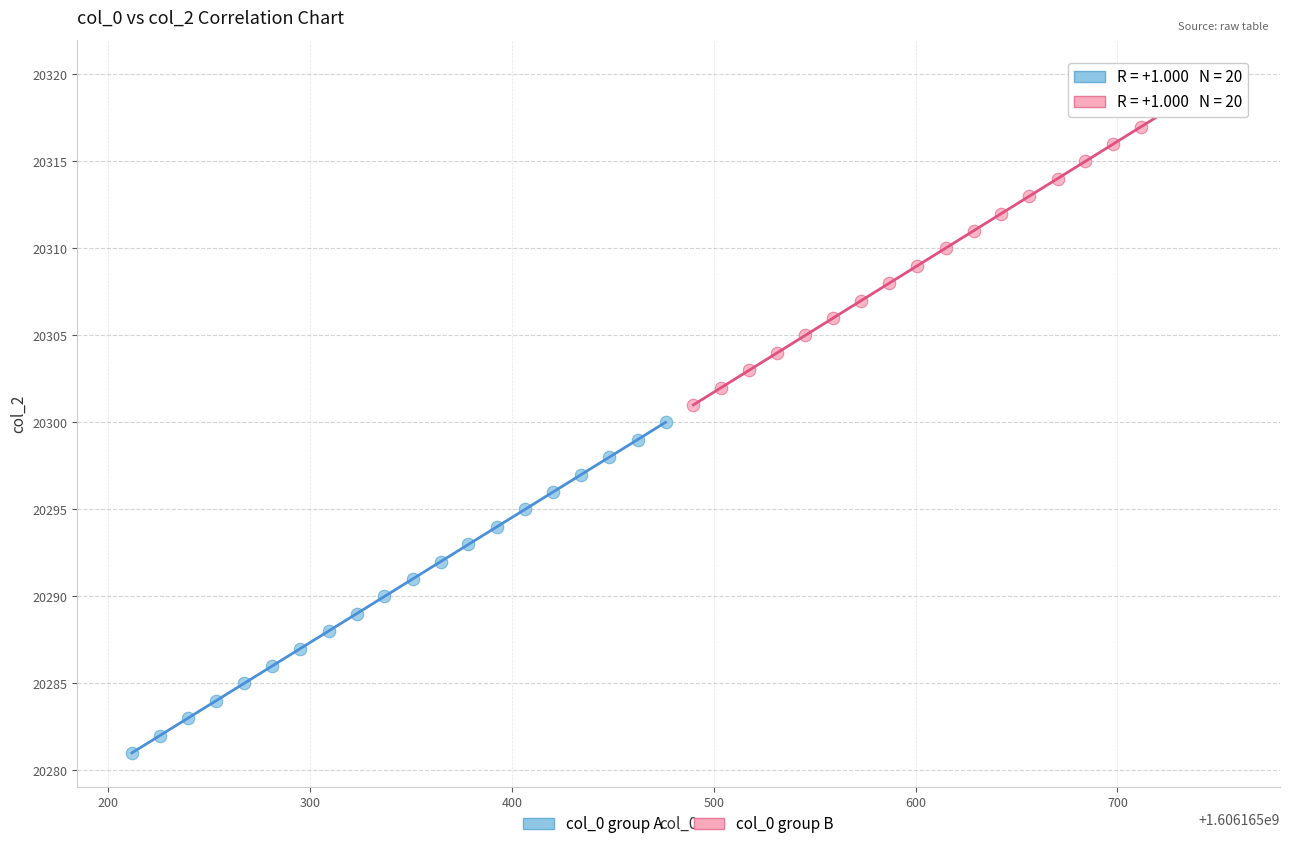

Which series contains the lowest Y value?

col_0 group A